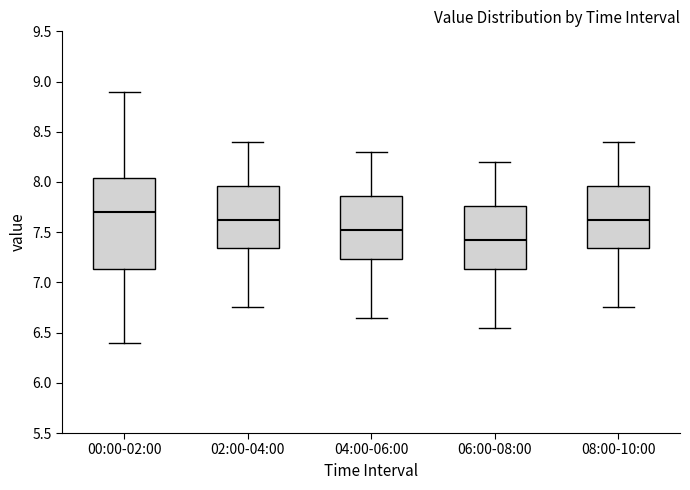

Reading left to right, read every box against the y-axis: the position of its median line, the range the box covers, and the ends of its whiskers. The values are not printed on the chart, so give them approximately, as read against the axis.

00:00-02:00: median 7.70, box 7.15 to 8.05, whiskers 6.40 to 8.90
02:00-04:00: median 7.65, box 7.35 to 7.95, whiskers 6.75 to 8.40
04:00-06:00: median 7.55, box 7.25 to 7.85, whiskers 6.65 to 8.30
06:00-08:00: median 7.45, box 7.15 to 7.75, whiskers 6.55 to 8.20
08:00-10:00: median 7.65, box 7.35 to 7.95, whiskers 6.75 to 8.40